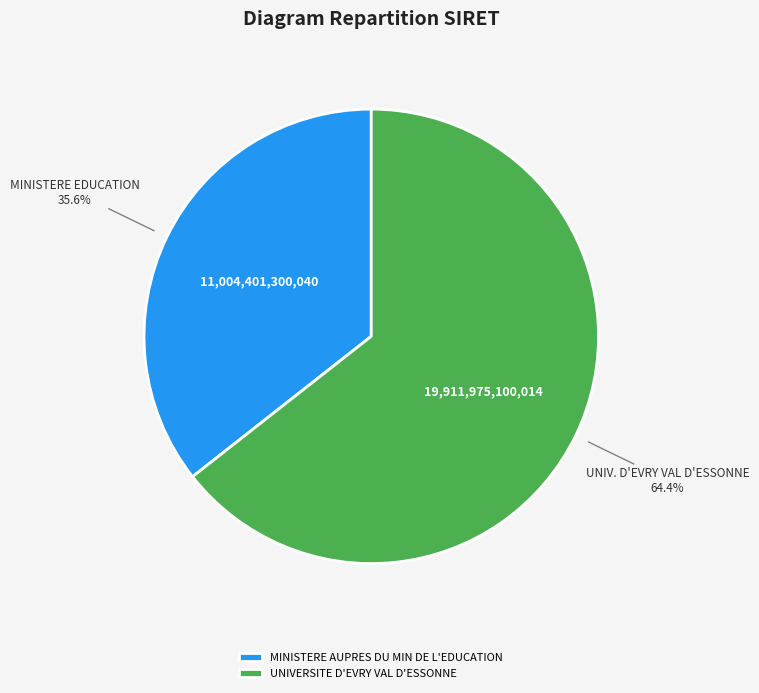

To the nearest percent, what portion does UNIVERSITE D'EVRY VAL D'ESSONNE represent?

64%